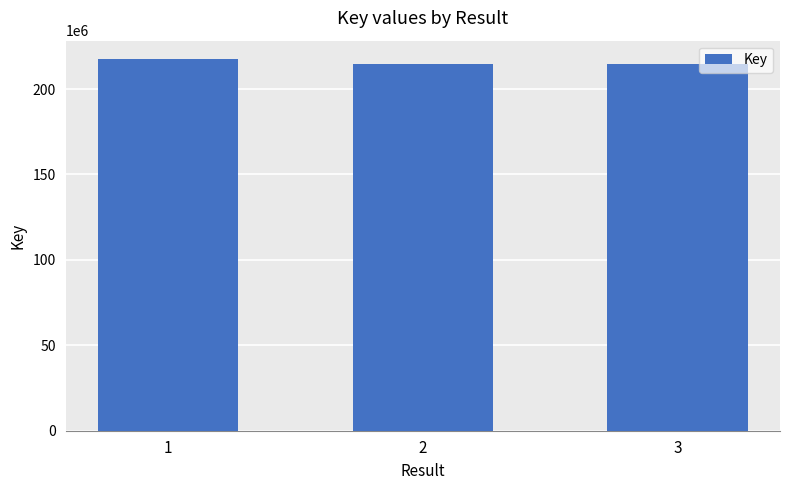

Is it true that the value at 2 is 377322727?

False